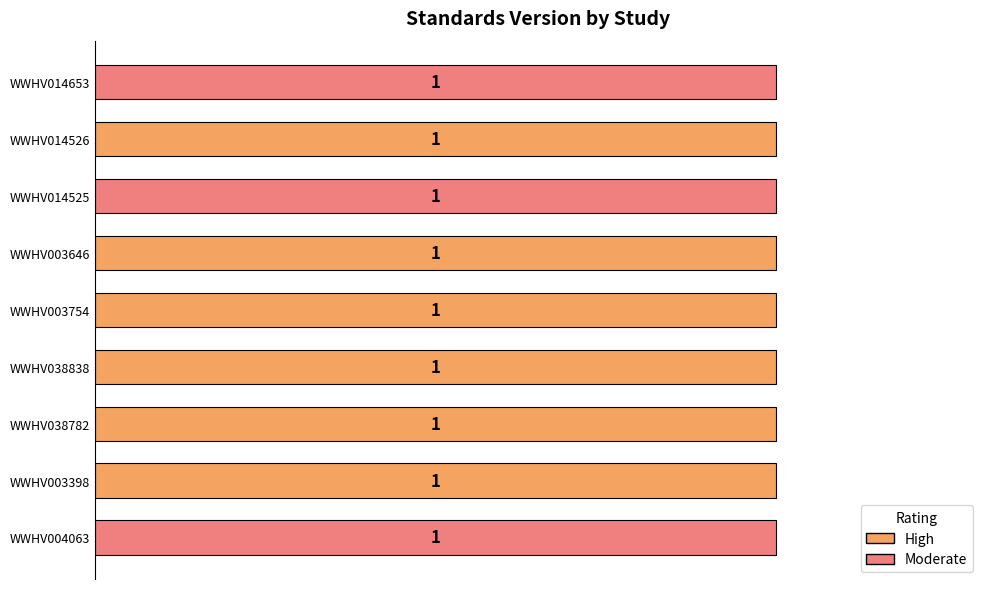

At which category is the sum across all series the highest?

WWHV004063